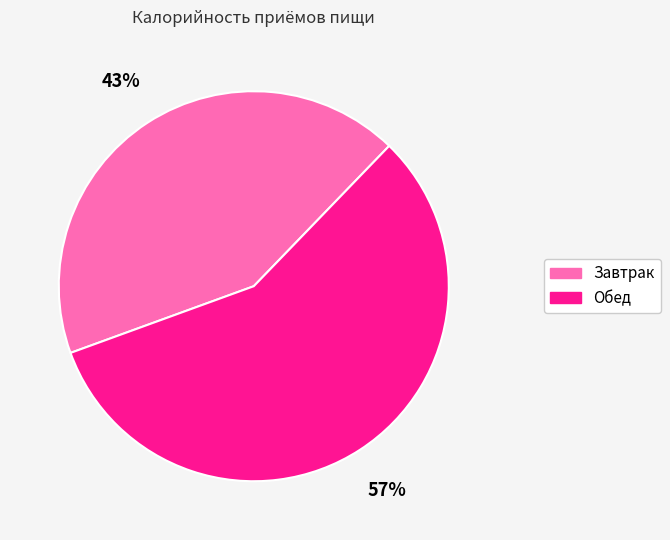

Does Обед account for over 50% of the chart?

Yes